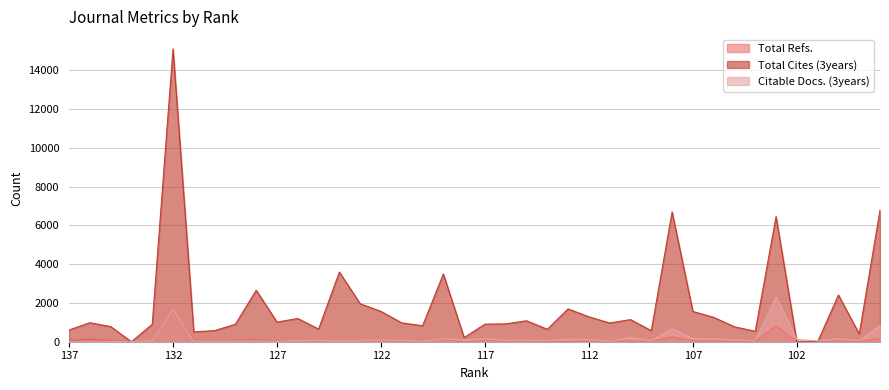

What is the total value across all series at 132?

18362